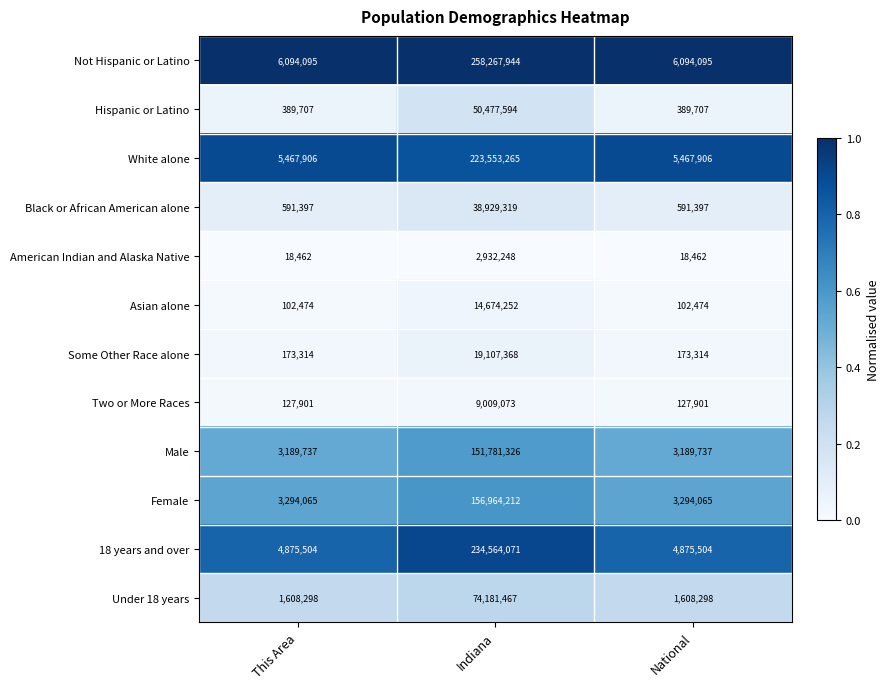

What is the average value of the Female series?

54517447